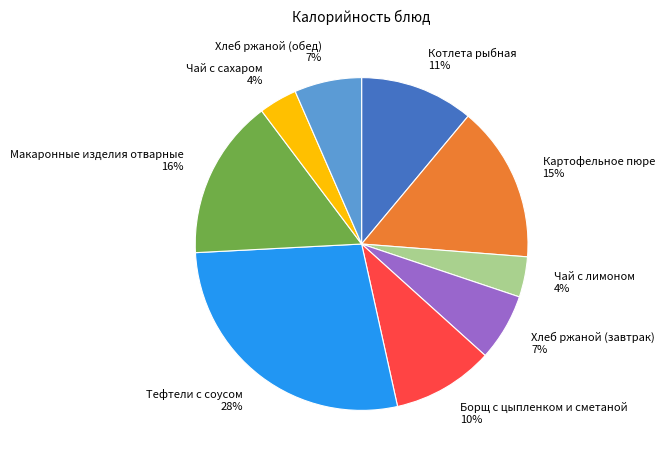

Between Тефтели с соусом 28% and Чай с сахаром 4%, which is larger?

Тефтели с соусом 28%